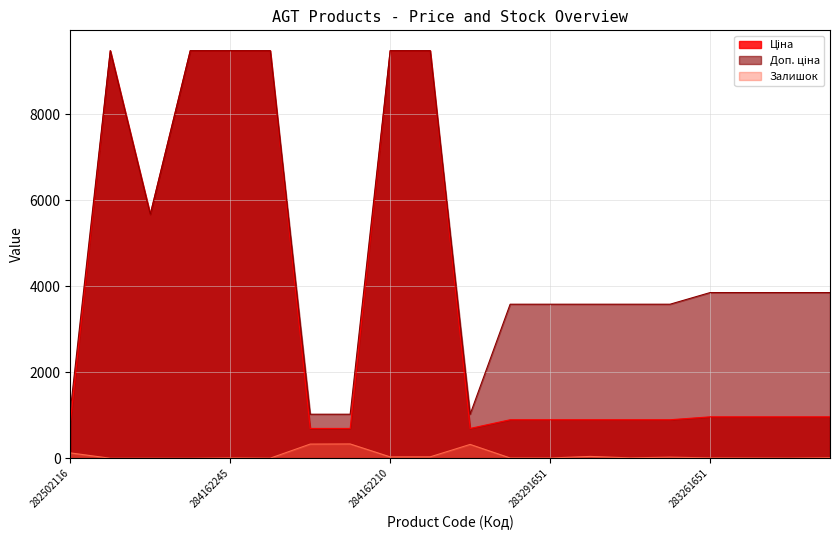

Between 283261052 and 283291052, which is larger?

283261052